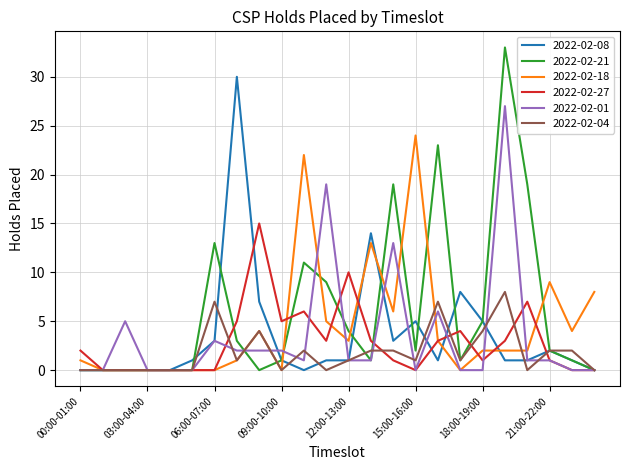

True or false: 2022-02-21 and 2022-02-04 intersect in this chart.

True